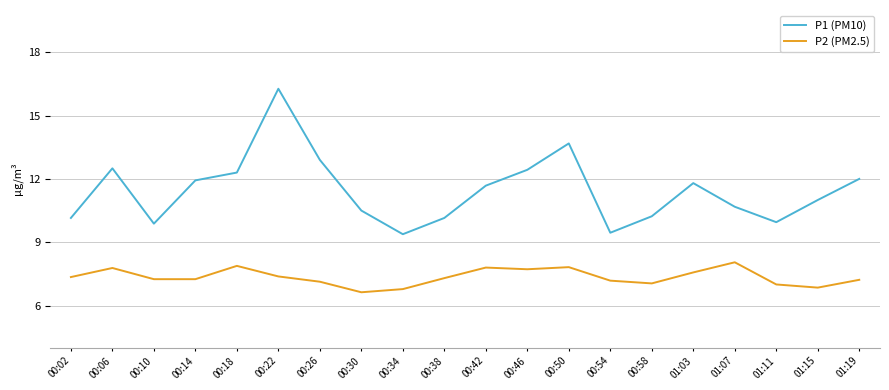

Which series has the largest total across all categories?

P1 (PM10)